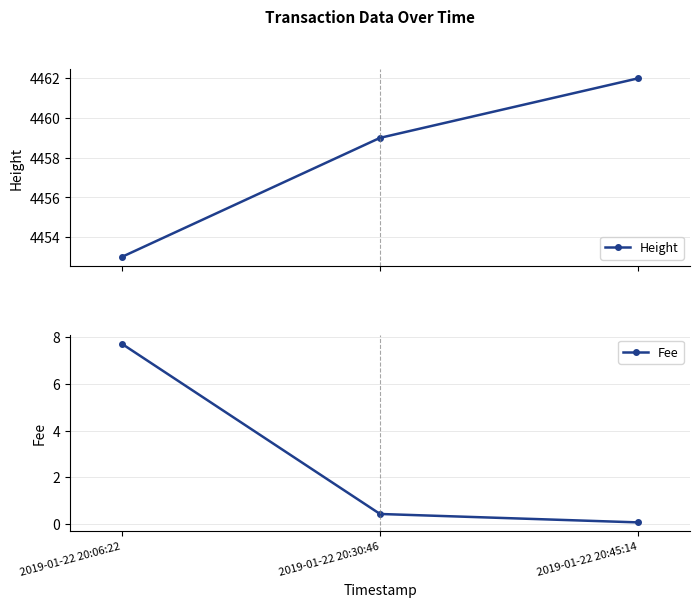

Rank the series by their maximum value, from highest to lowest.

Height, Fee